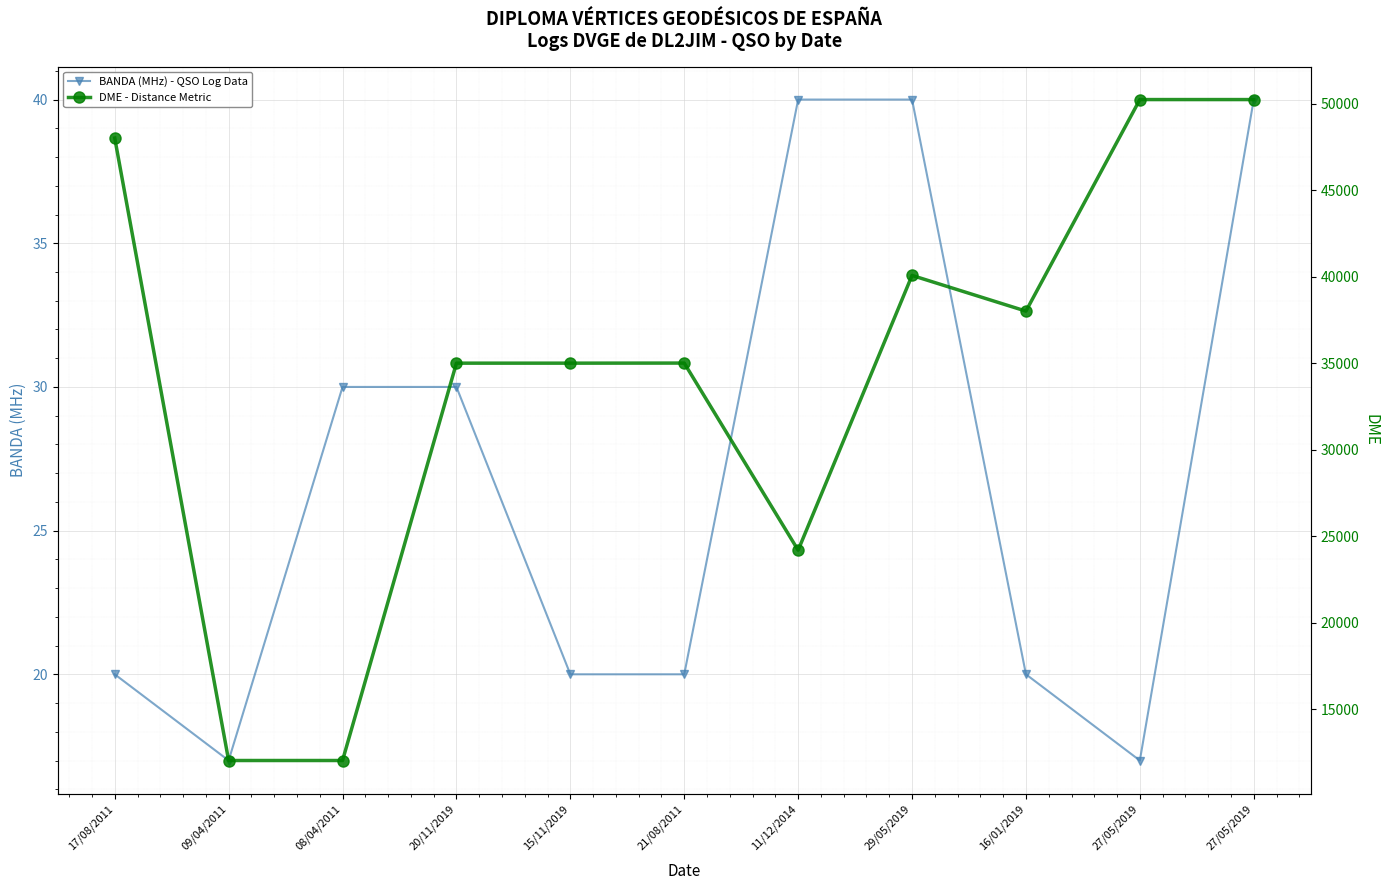

List the series in order of their peak value, lowest first.

BANDA (MHz) - QSO Log Data, DME - Distance Metric